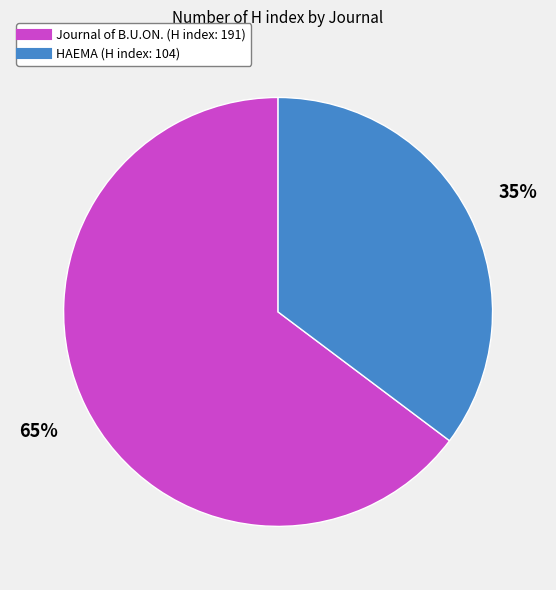

Rank the categories by value from lowest to highest.

HAEMA, Journal of B.U.ON.